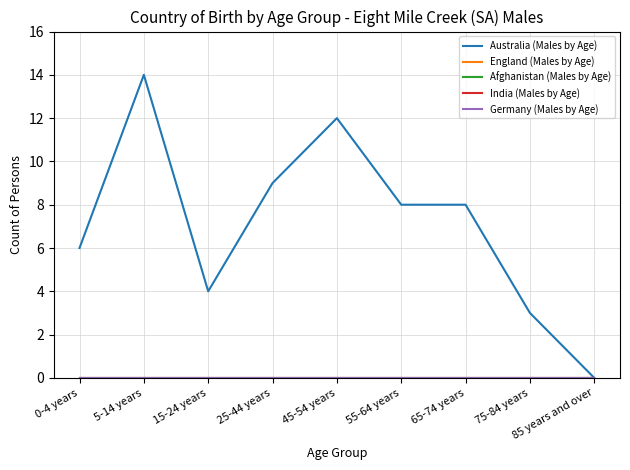

Is this an area chart (filled region under the line)?

No